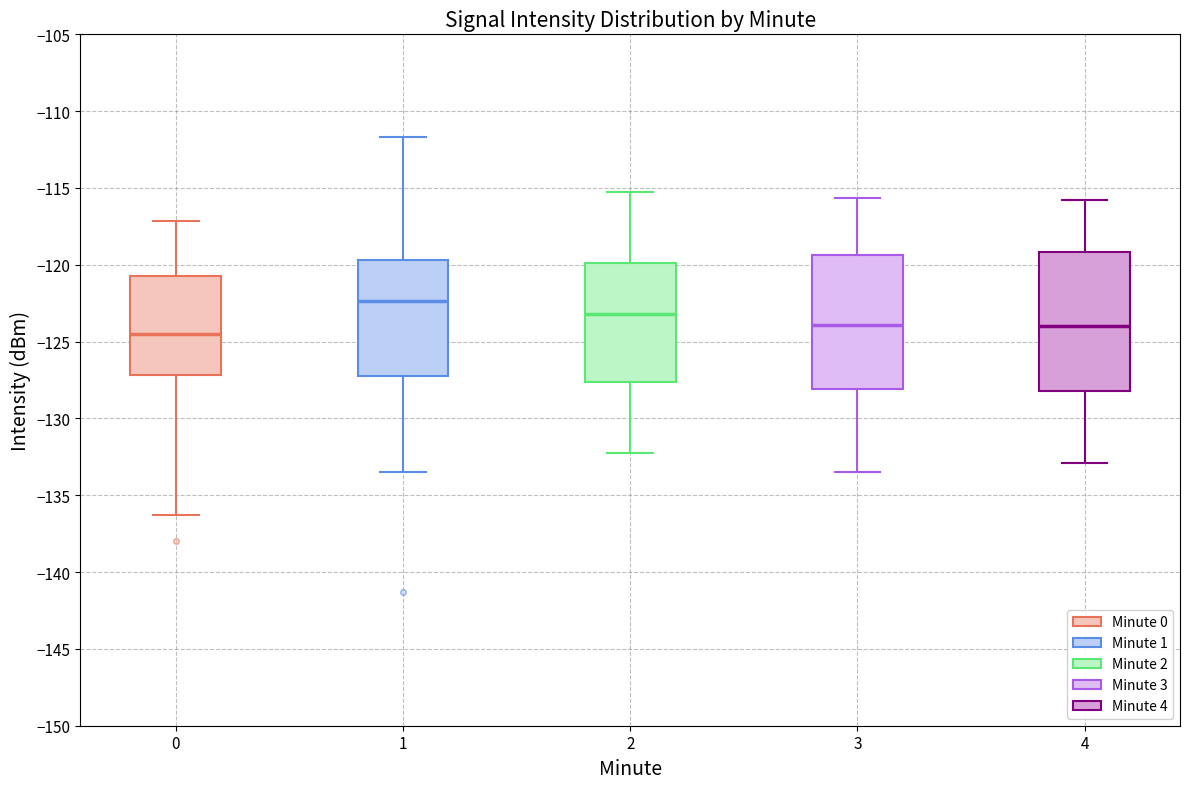

Where is the upper edge of the box at x = 3 on the y-axis? The values are not printed on the chart, so give them approximately, as read against the axis.

-119.5